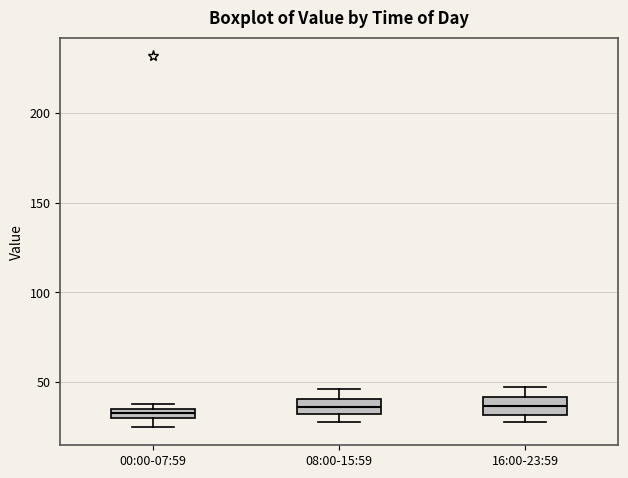

Where does the upper whisker of the box for 08:00-15:59 end on the y-axis? The values are not printed on the chart, so give them approximately, as read against the axis.

45